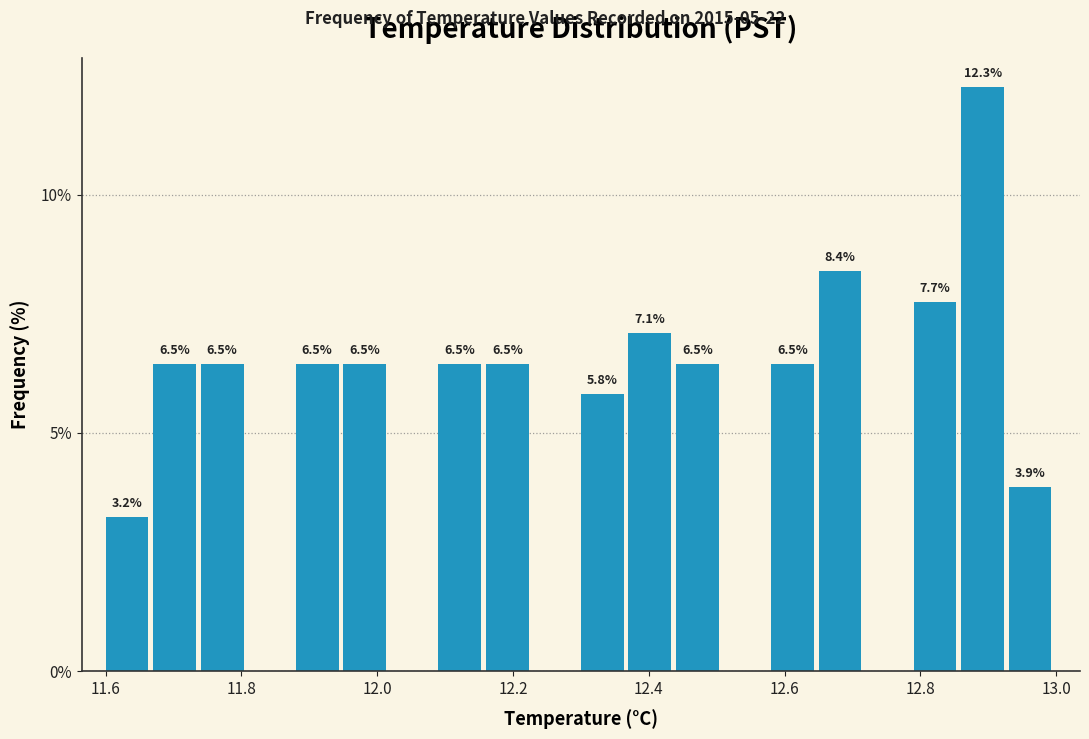

Read against the x-axis, roughly where is the centre of the tallest bar?

12.90